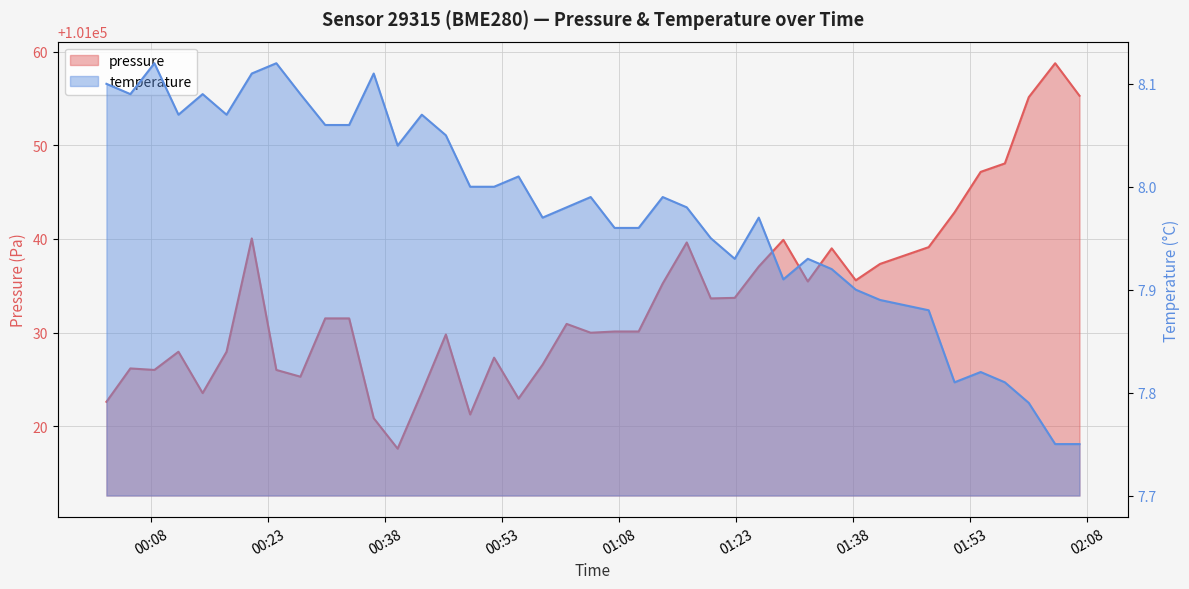

At how many categories does at least one series exceed 47815?

40